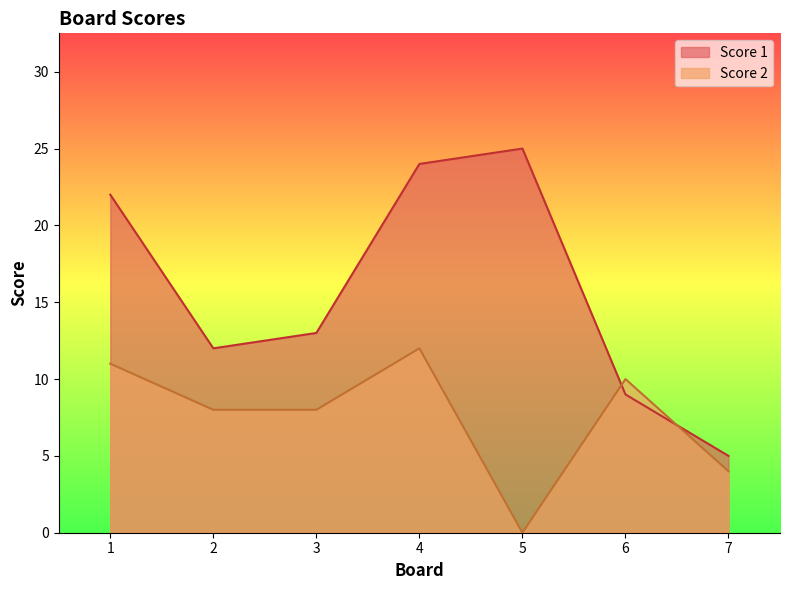

After their last crossing, which series has the higher values: Score 1 or Score 2?

Score 1